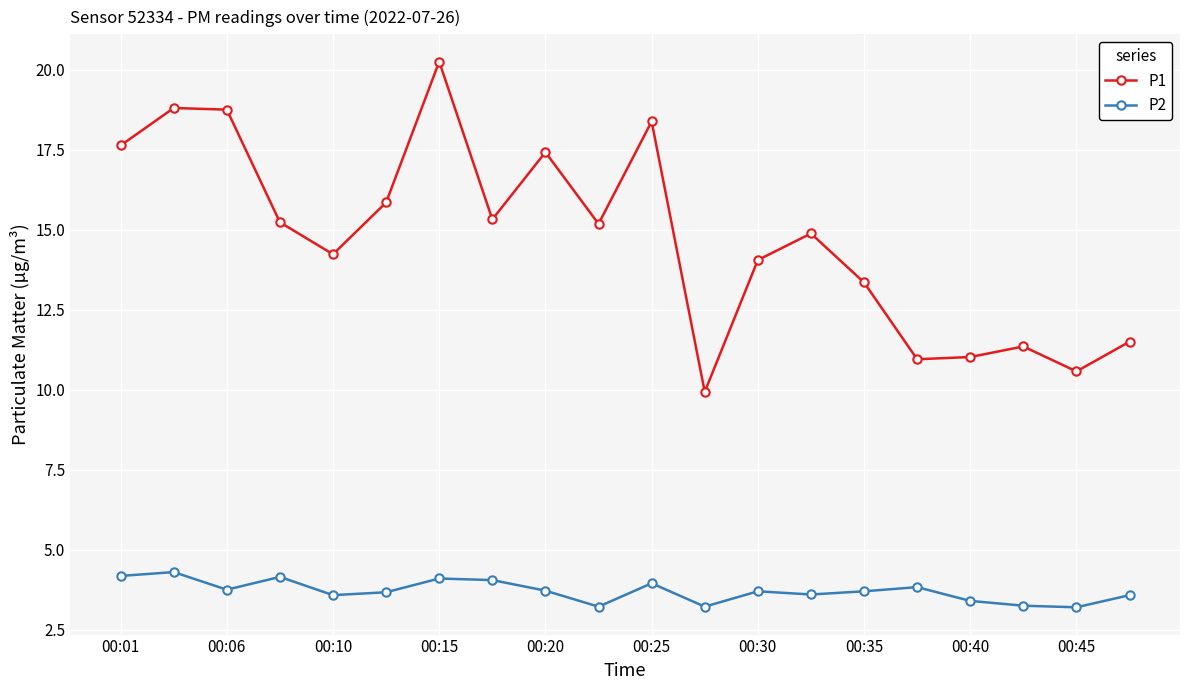

Which series has the largest range (max minus min)?

P1